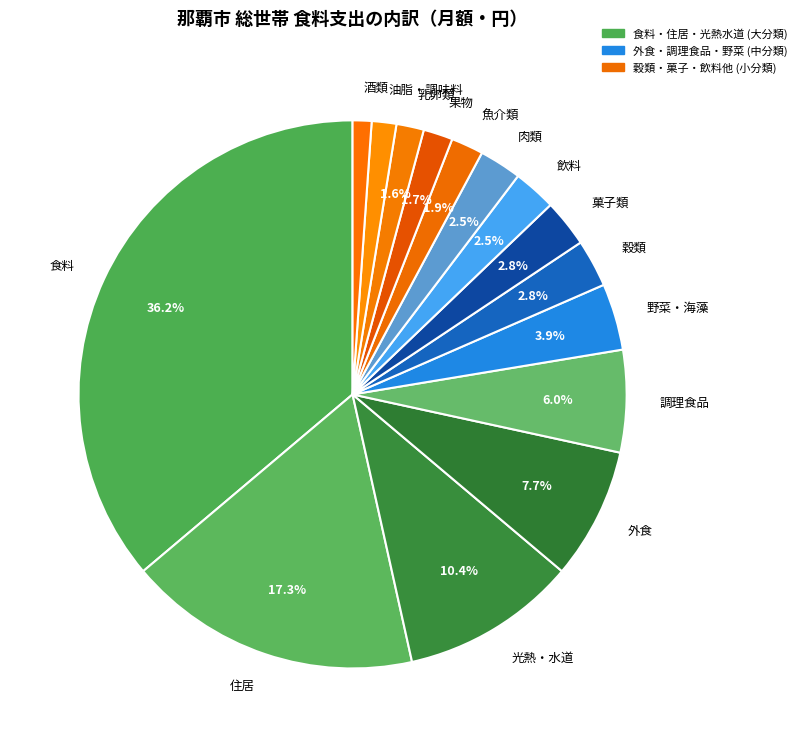

Approximately how many times larger is the value at 菓子類 compared to 野菜・海藻?

0.7